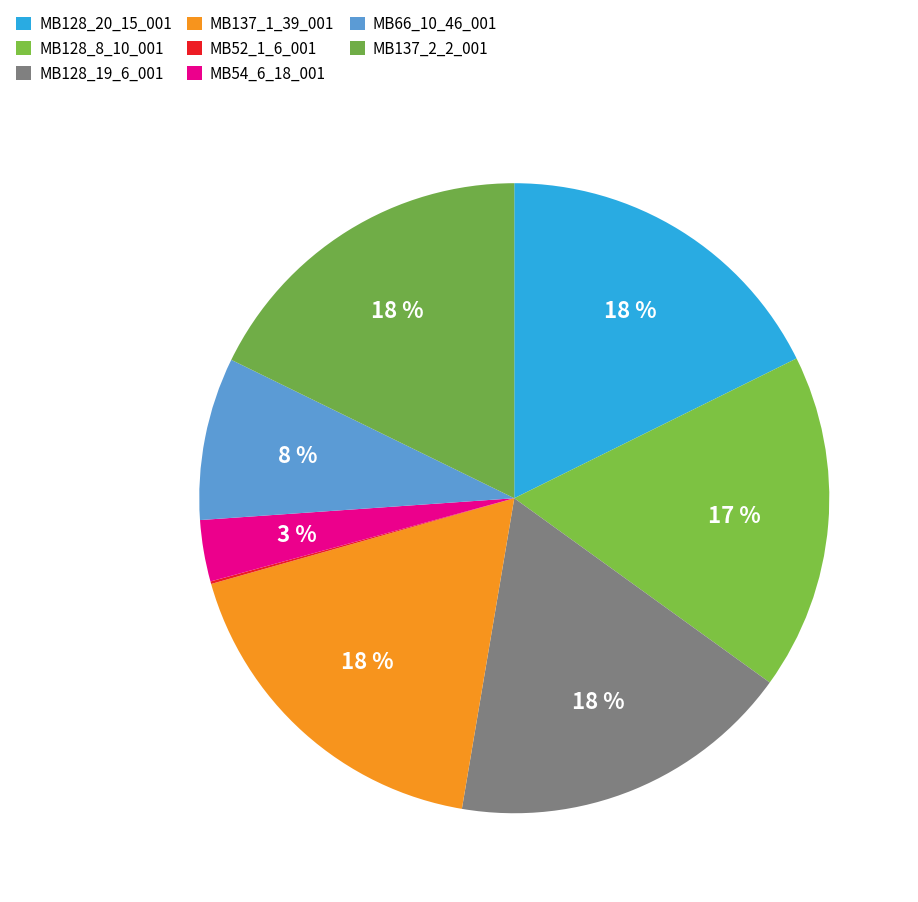

Rank the categories by value from lowest to highest.

MB52_1_6_001, MB54_6_18_001, MB66_10_46_001, MB128_8_10_001, MB128_20_15_001, MB128_19_6_001, MB137_2_2_001, MB137_1_39_001